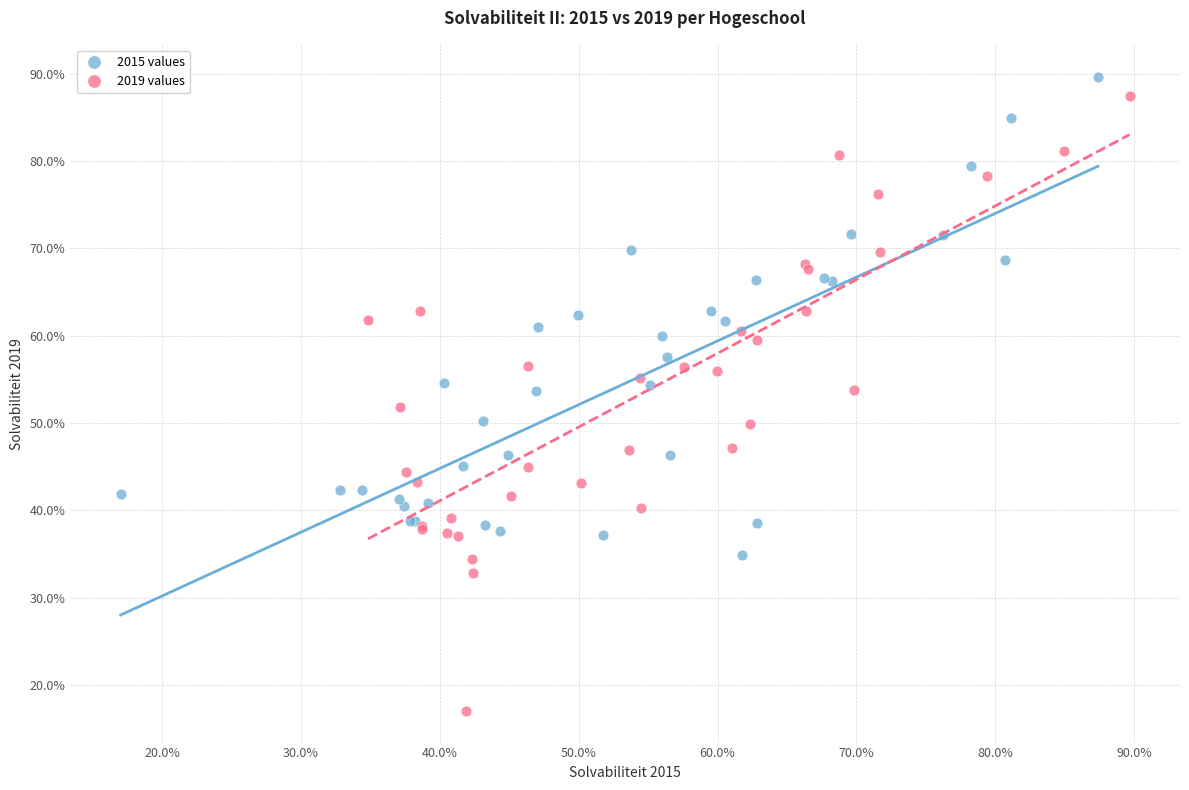

Which series reaches the maximum Y coordinate?

2015 values